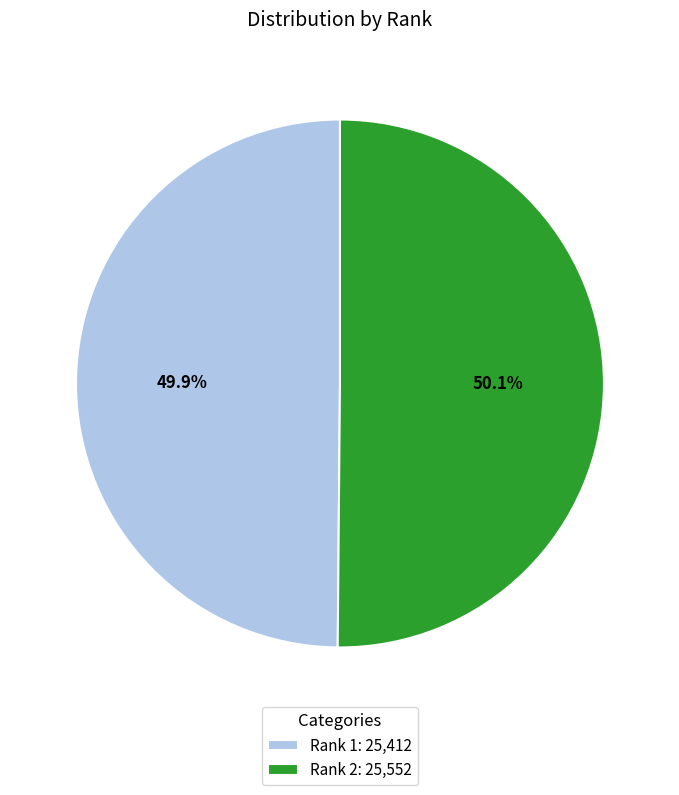

Is there a majority slice in this chart?

Yes